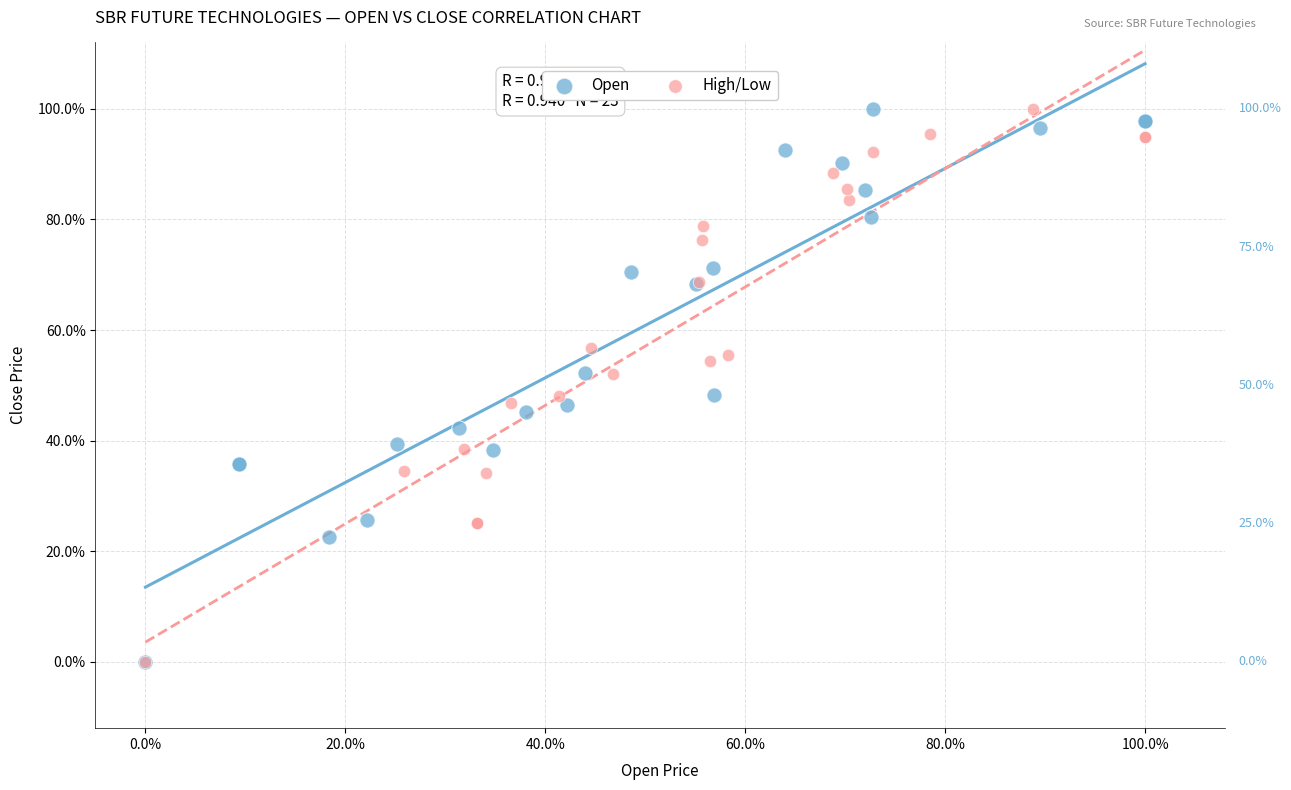

What are all the series names shown in the legend?

Open, High/Low